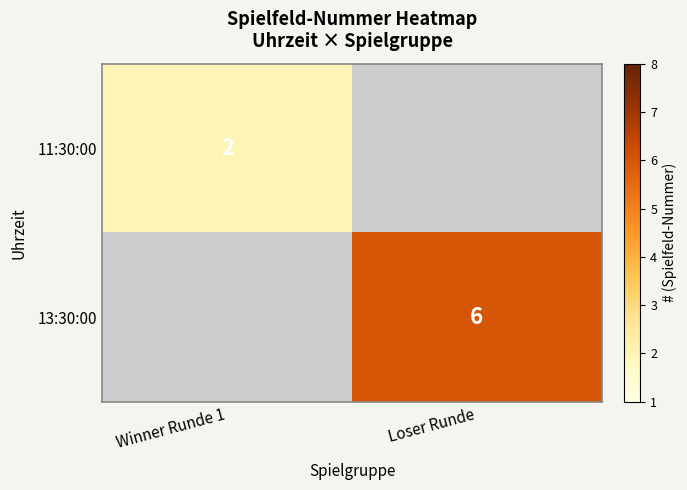

Is it true that 11:30:00 equals 2 at Winner Runde 1?

True